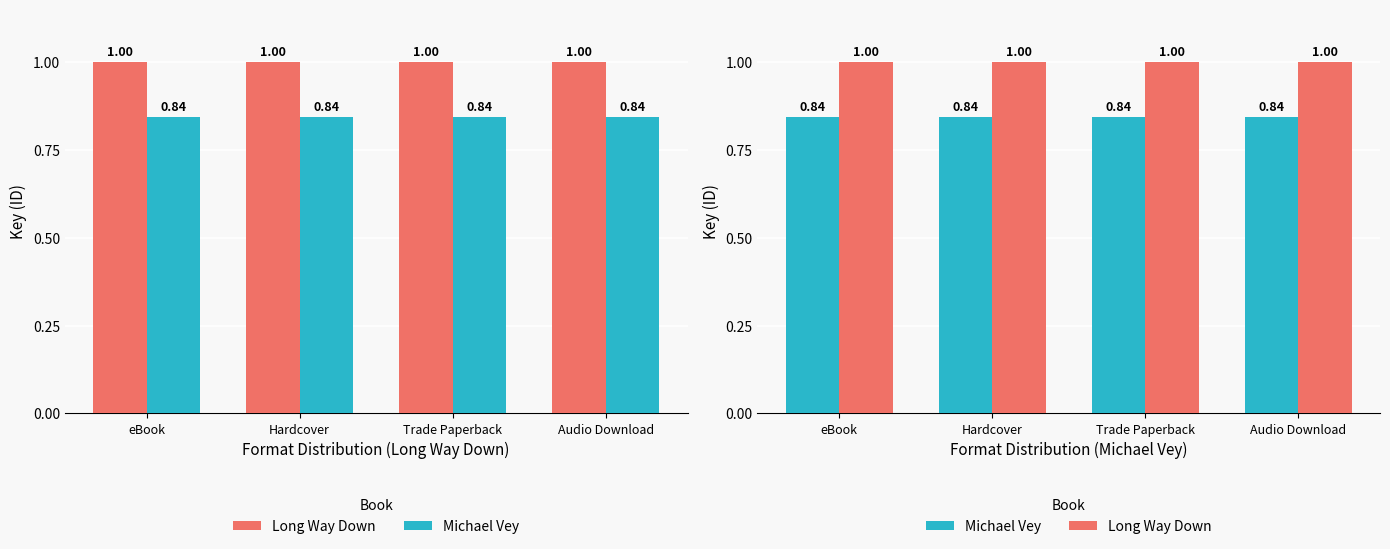

What is the sum of all Michael Vey values?

3.4